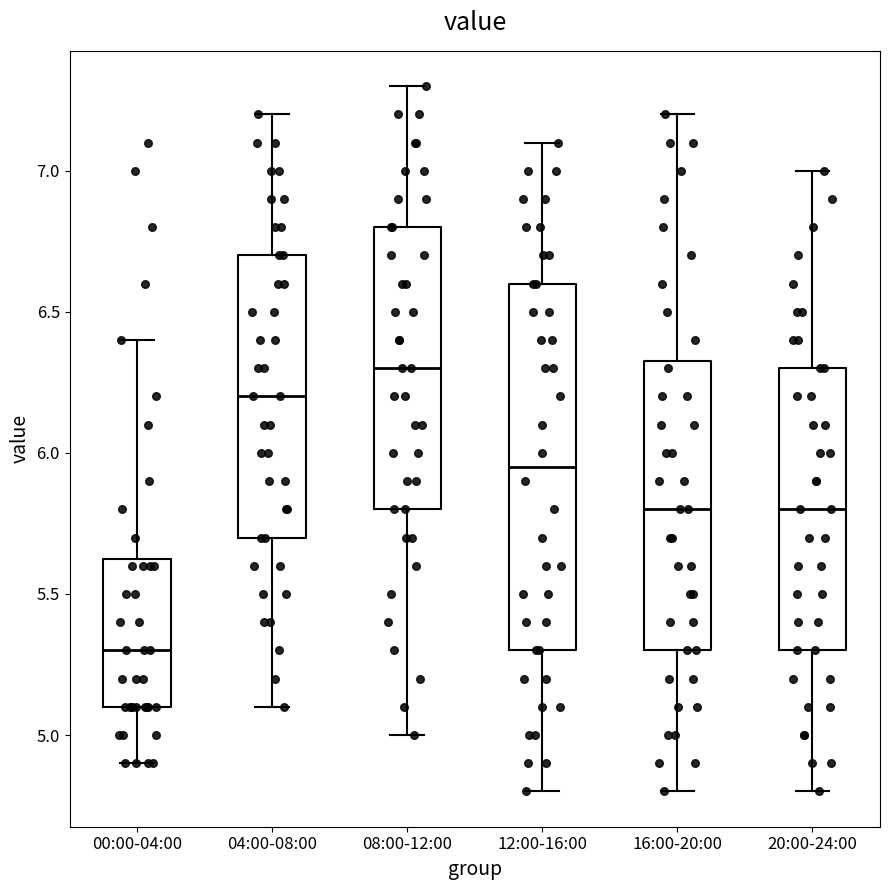

Where is the upper edge of the box for 08:00-12:00 on the y-axis? The values are not printed on the chart, so give them approximately, as read against the axis.

6.80